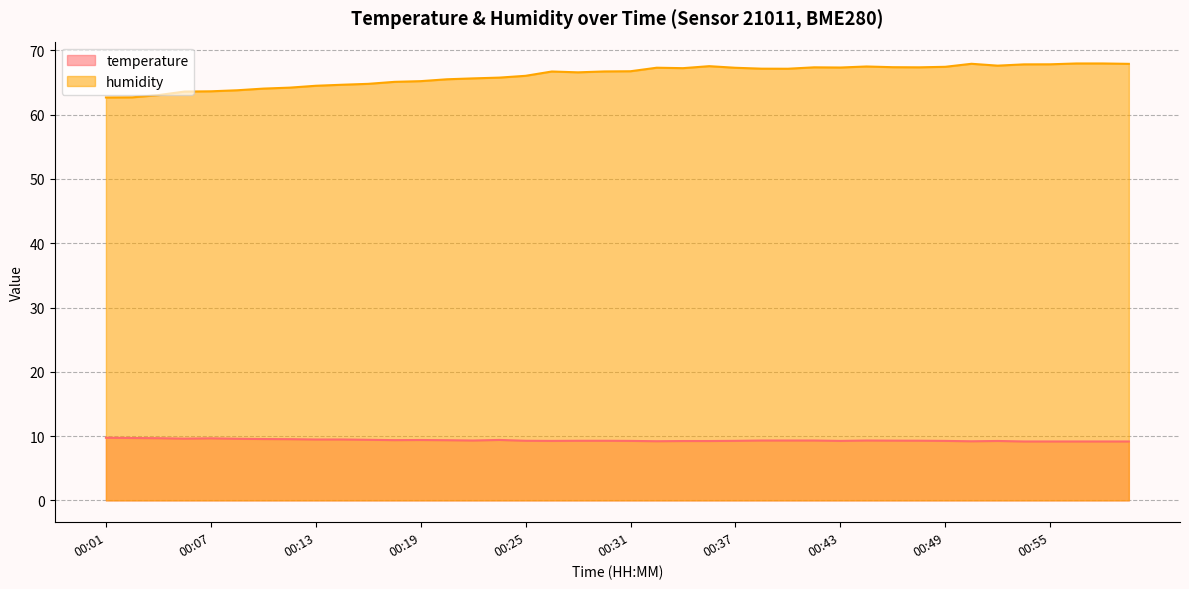

Rank the series by their maximum value, from highest to lowest.

humidity, temperature